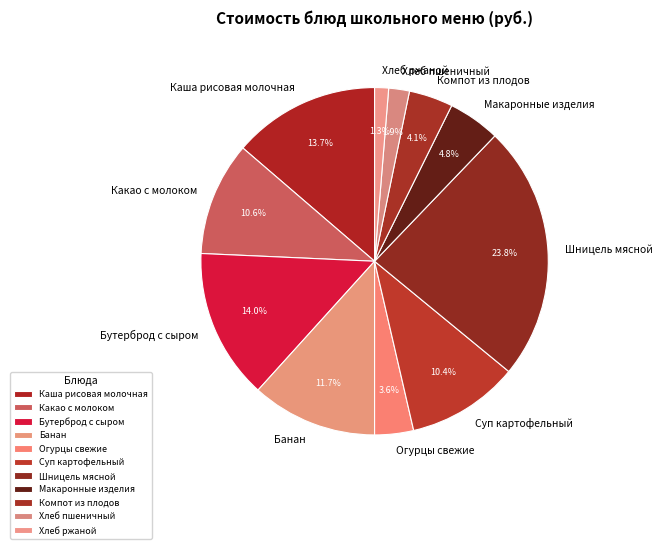

How much of the chart is everything except Хлеб ржаной?

98.7%